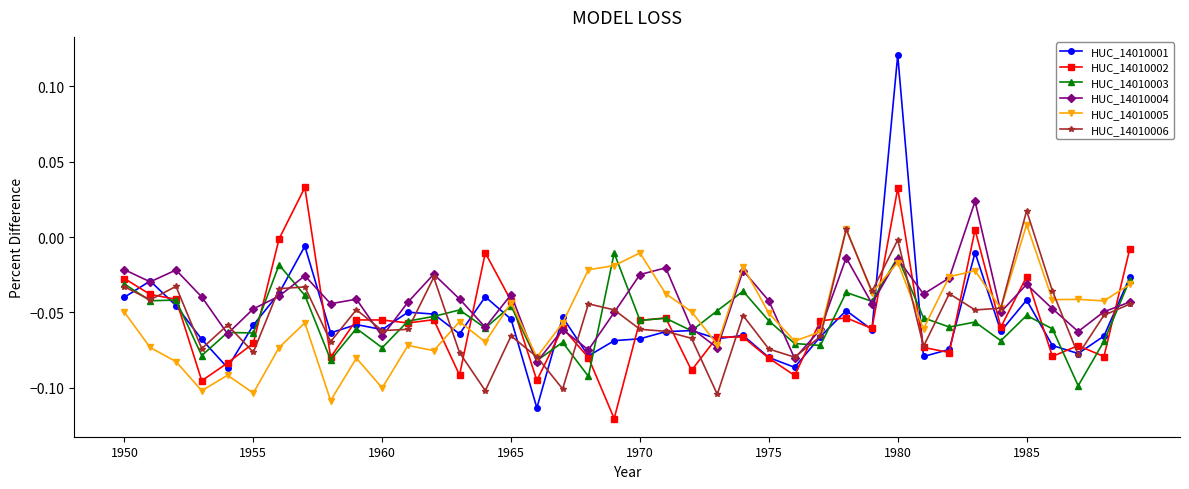

Which series has the widest spread of values?

HUC_14010001